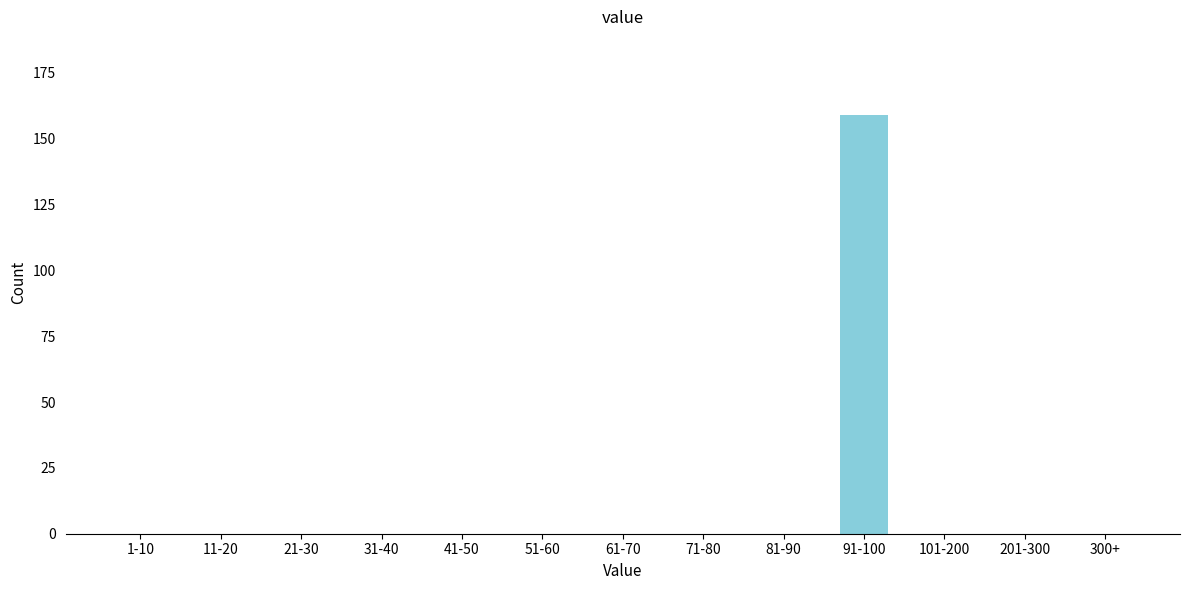

Reading left to right, what are all the values shown in this chart?

1-10=0	11-20=0	21-30=0	31-40=0	41-50=0	51-60=0	61-70=0	71-80=0	81-90=0	91-100=159	101-200=0	201-300=0	300+=0